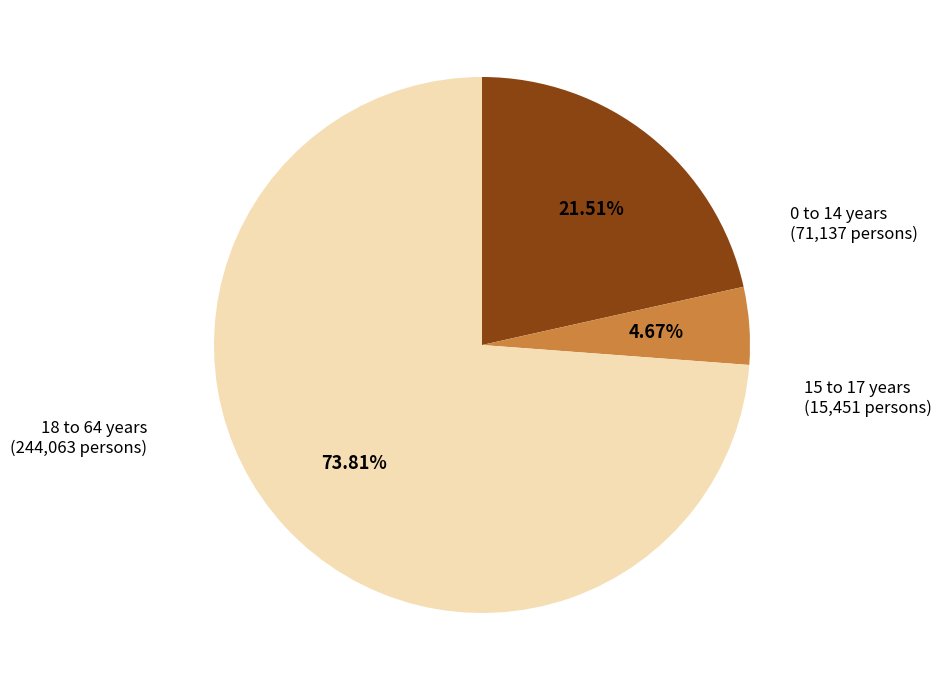

Between 0 to 14 years and 15 to 17 years, which is larger?

0 to 14 years